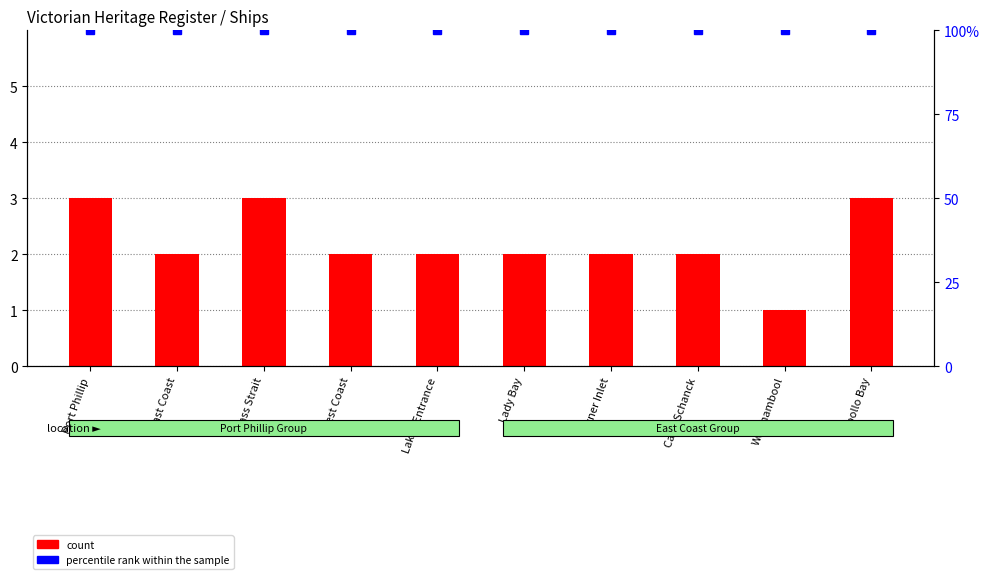

Count the number of categories in the chart.

10